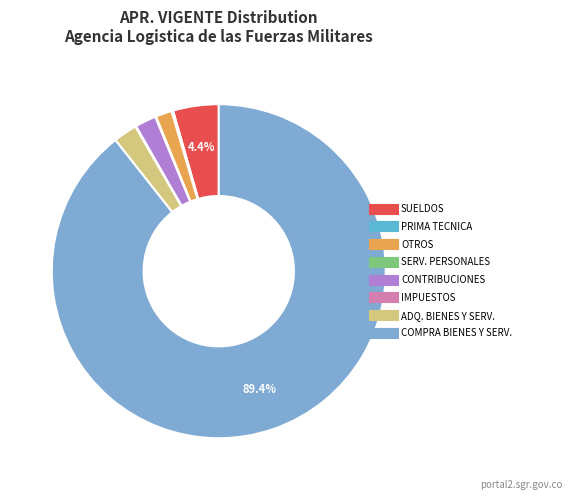

Which slice is the largest?

COMPRA DE BIENES Y SERVICIOS